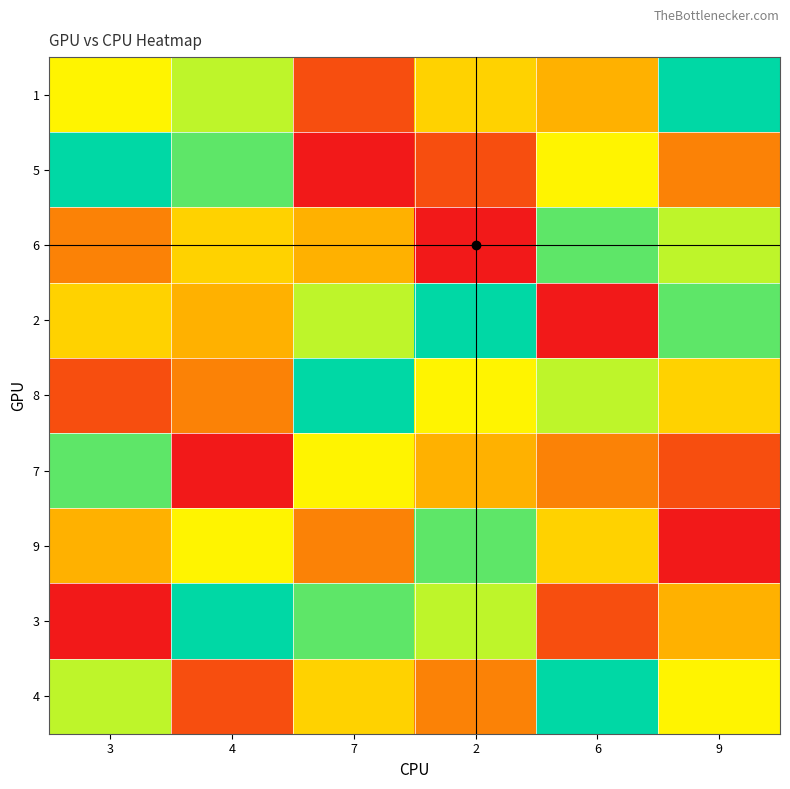

Which category has the highest value across all series?

9